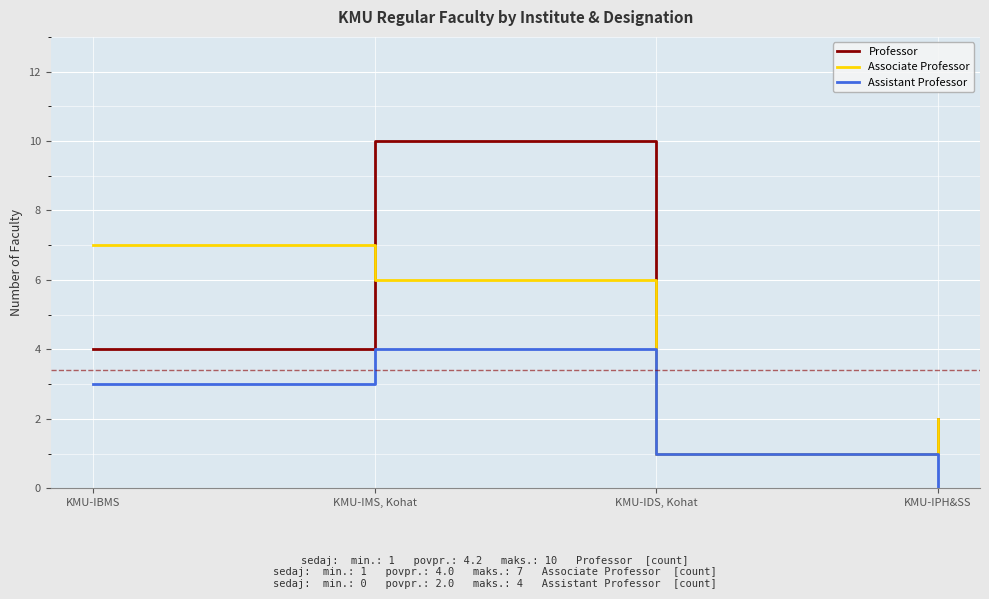

Which series has the largest range (max minus min)?

Professor